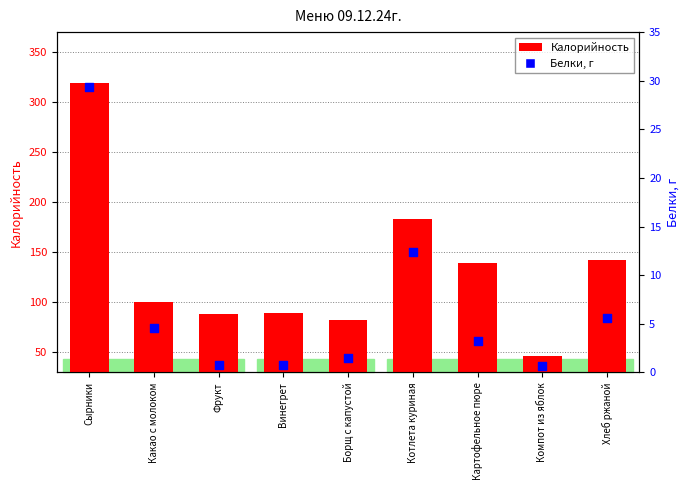

Which series has the largest Y range (max minus min)?

Калорийность